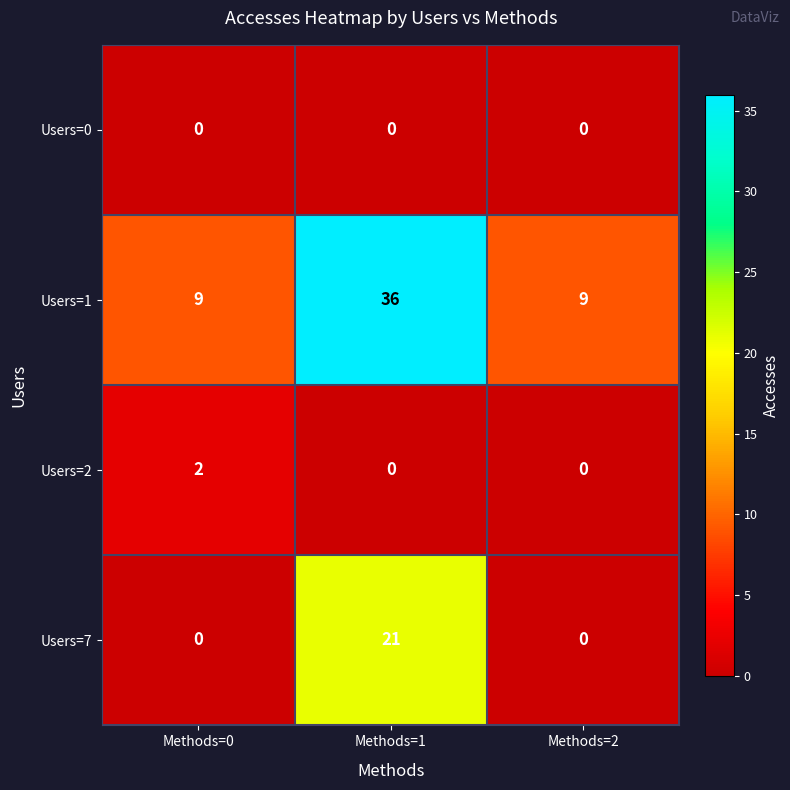

Which series has the largest range (max minus min)?

Users=1